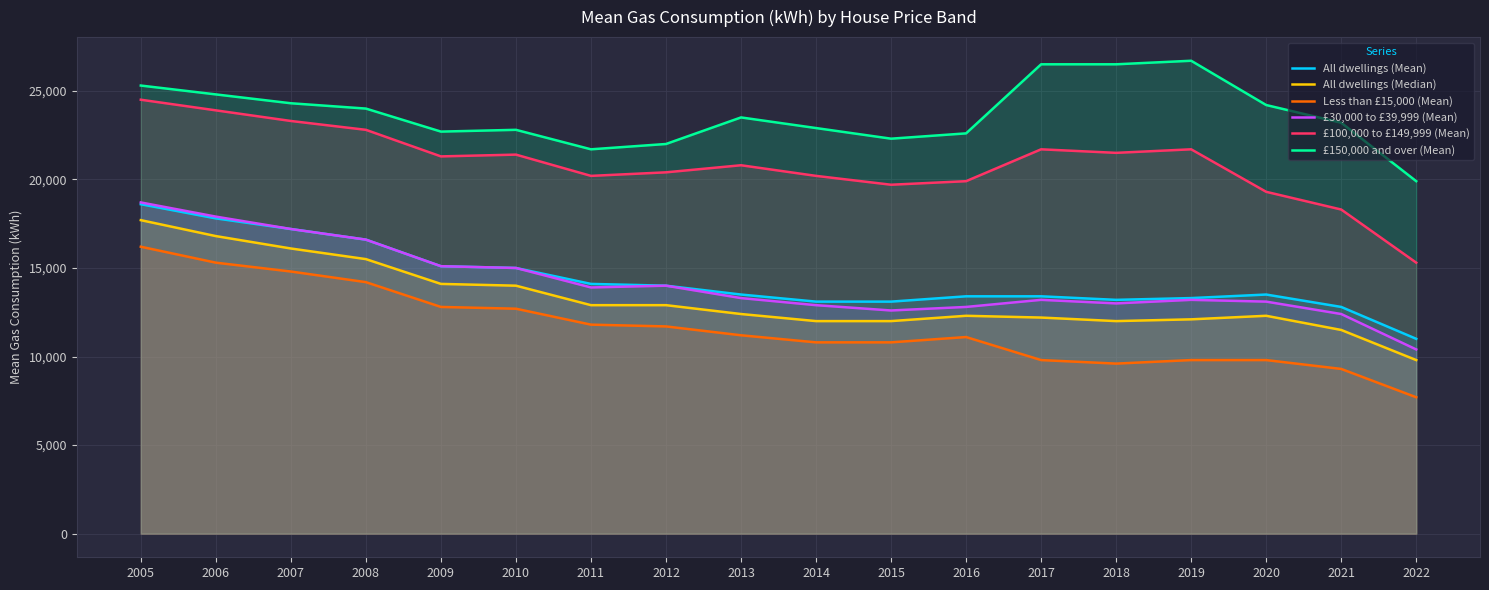

What is the difference between the £150,000 and over (Mean) values at 2018 and 2019?

200